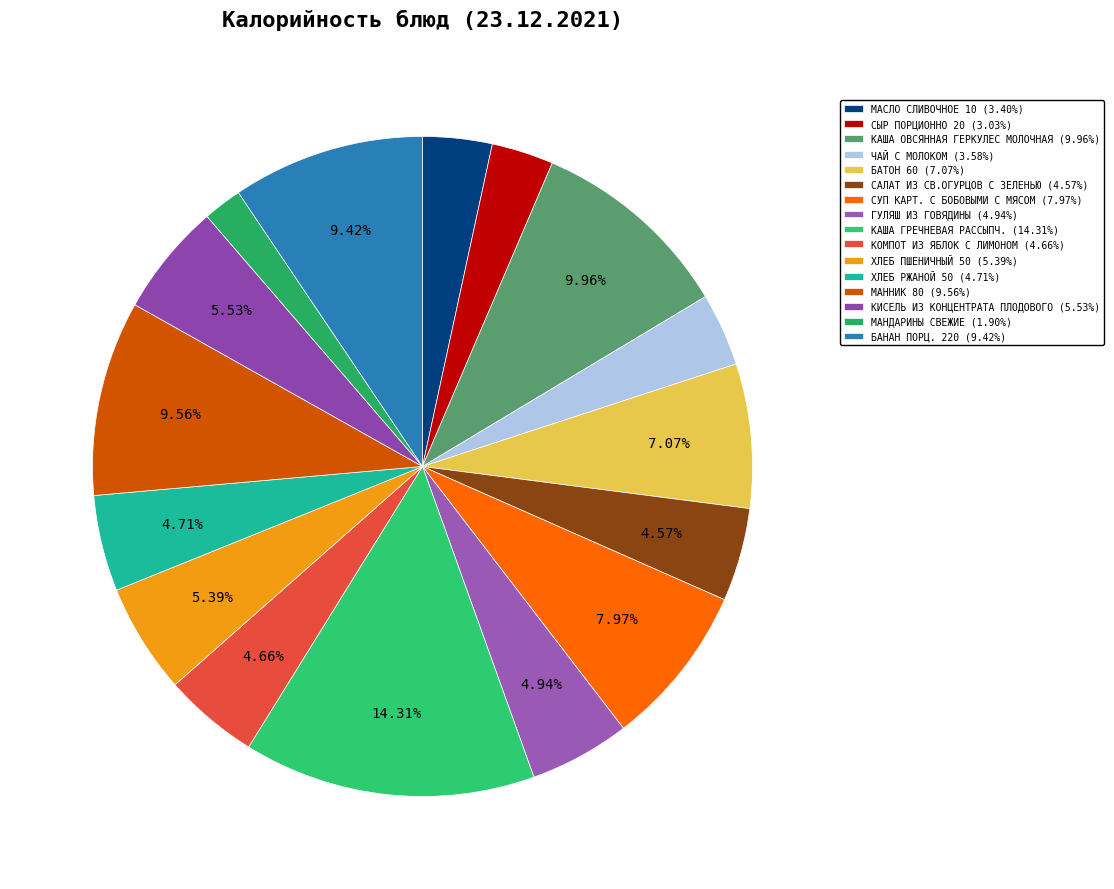

How many slices are in this pie chart?

16